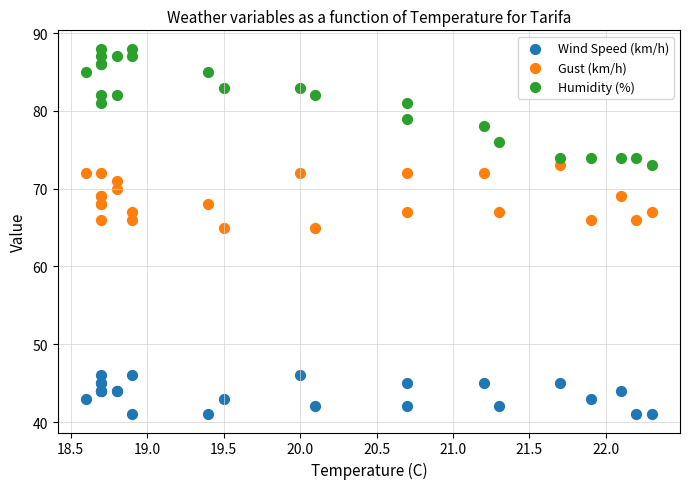

Which series reaches the maximum Y coordinate?

Humidity (%)